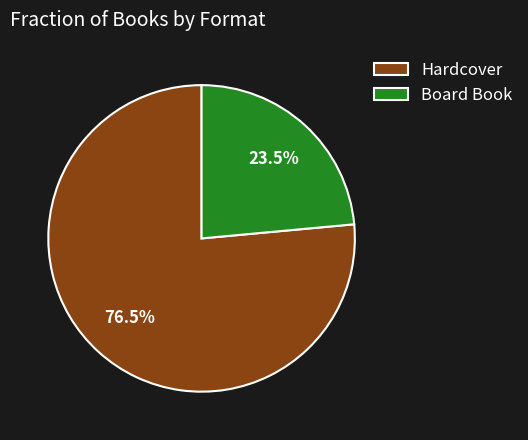

To the nearest percent, what is the difference between the largest and smallest slice percentages?

53%